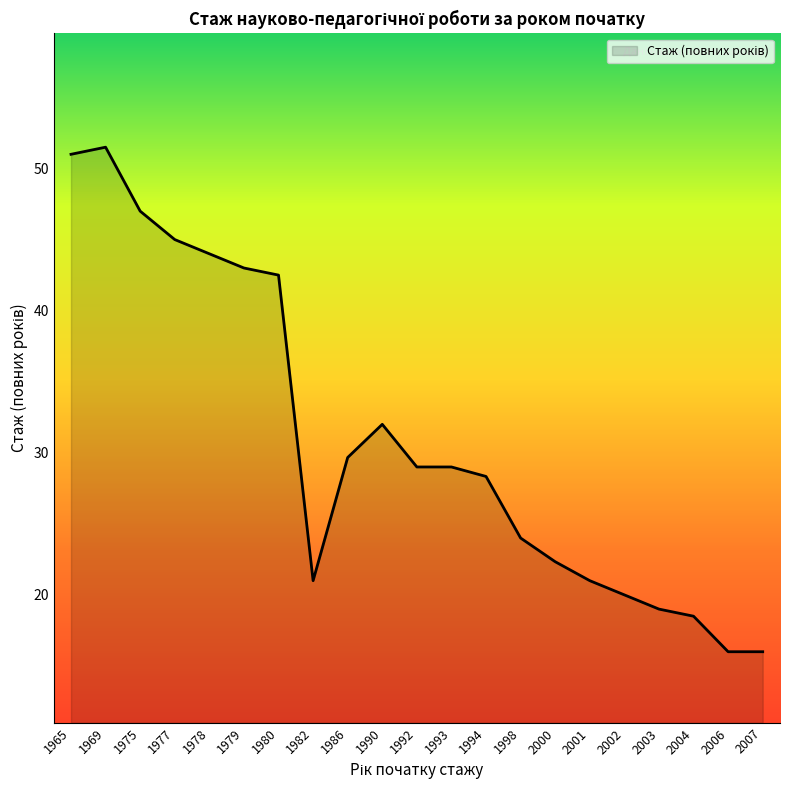

True or false: the data shows 22.6 at 2007.

False